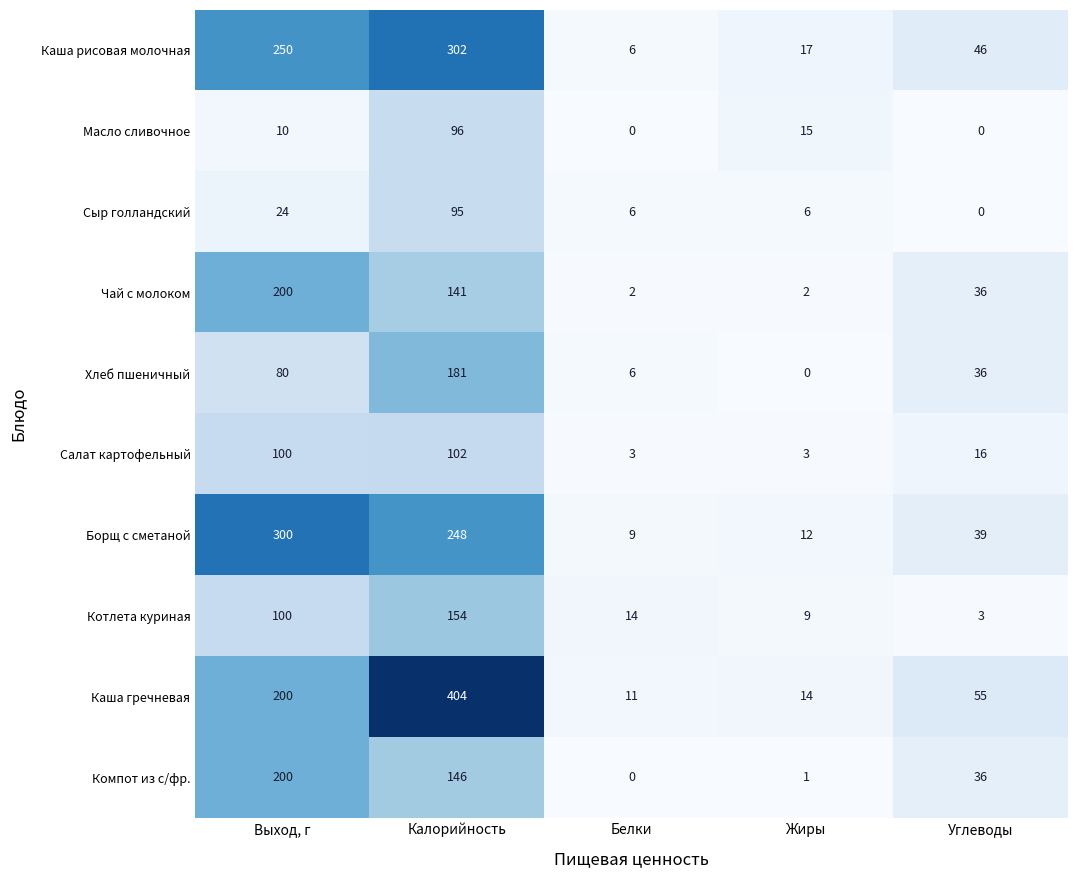

At how many categories does at least one series exceed 119?

2